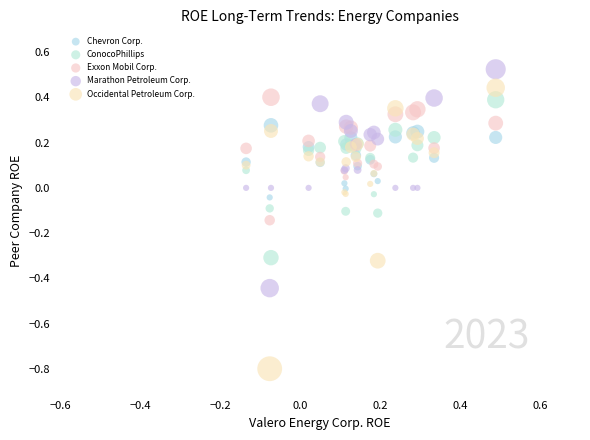

Which series has the largest Y range (max minus min)?

Occidental Petroleum Corp.